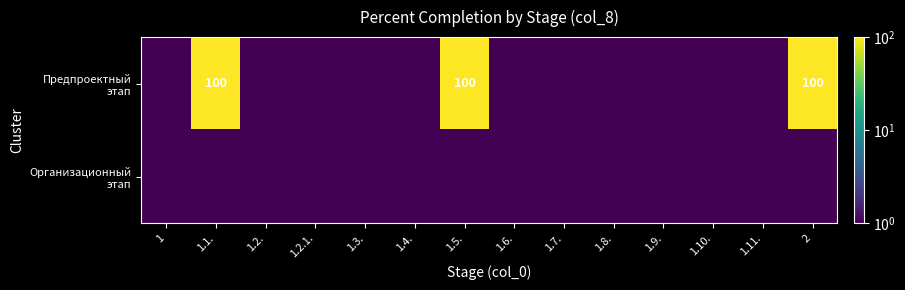

List the series in order of their overall mean, lowest first.

Организационный этап, Предпроектный этап